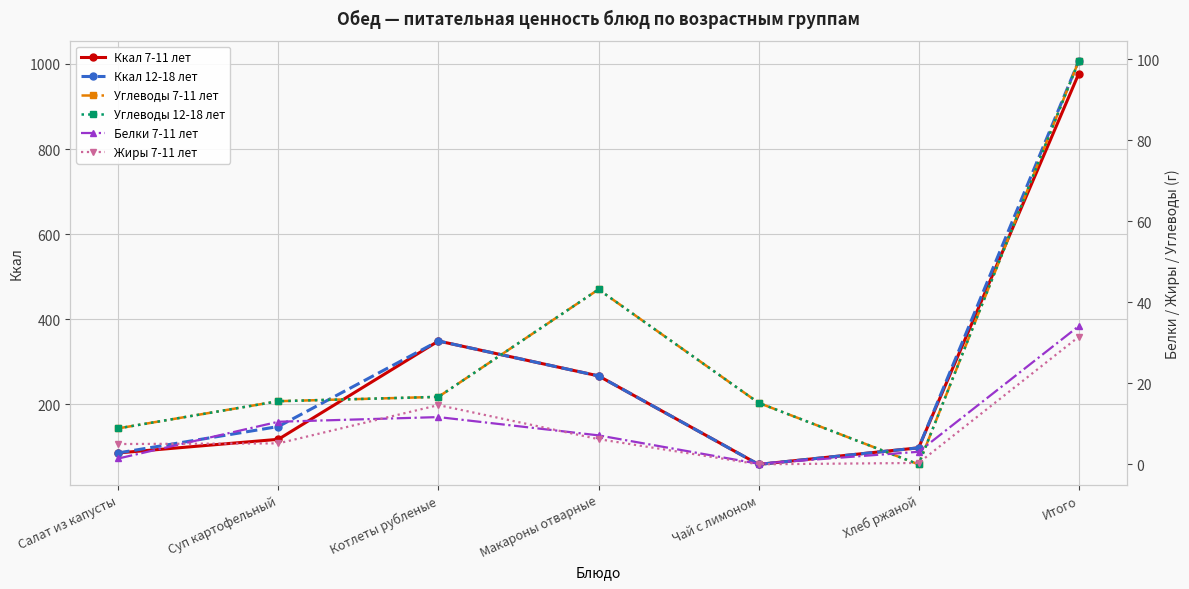

Reading left to right, list all the values displayed in this chart.

Ккал 7-11 лет: Салат из капусты=86.0	Суп картофельный=118.0	Котлеты рубленые=349.0	Макароны отварные=267.0	Чай с лимоном=59.0	Хлеб ржаной=98.0	Итого=977.0
Ккал 12-18 лет: Салат из капусты=86.0	Суп картофельный=148.0	Котлеты рубленые=349.0	Макароны отварные=267.0	Чай с лимоном=59.0	Хлеб ржаной=98.0	Итого=1007.0
Углеводы 7-11 лет: Салат из капусты=8.9	Суп картофельный=15.6	Котлеты рубленые=16.7	Макароны отварные=43.2	Чай с лимоном=15.2	Хлеб ржаной=0.0	Итого=99.6
Углеводы 12-18 лет: Салат из капусты=8.9	Суп картофельный=15.6	Котлеты рубленые=16.7	Макароны отварные=43.2	Чай с лимоном=15.2	Хлеб ржаной=0.0	Итого=99.6
Белки 7-11 лет: Салат из капусты=1.5	Суп картофельный=10.5	Котлеты рубленые=11.7	Макароны отварные=7.2	Чай с лимоном=0.2	Хлеб ржаной=3.1	Итого=34.1
Жиры 7-11 лет: Салат из капусты=5.0	Суп картофельный=5.2	Котлеты рубленые=14.6	Макароны отварные=6.2	Чай с лимоном=0.0	Хлеб ржаной=0.4	Итого=31.5